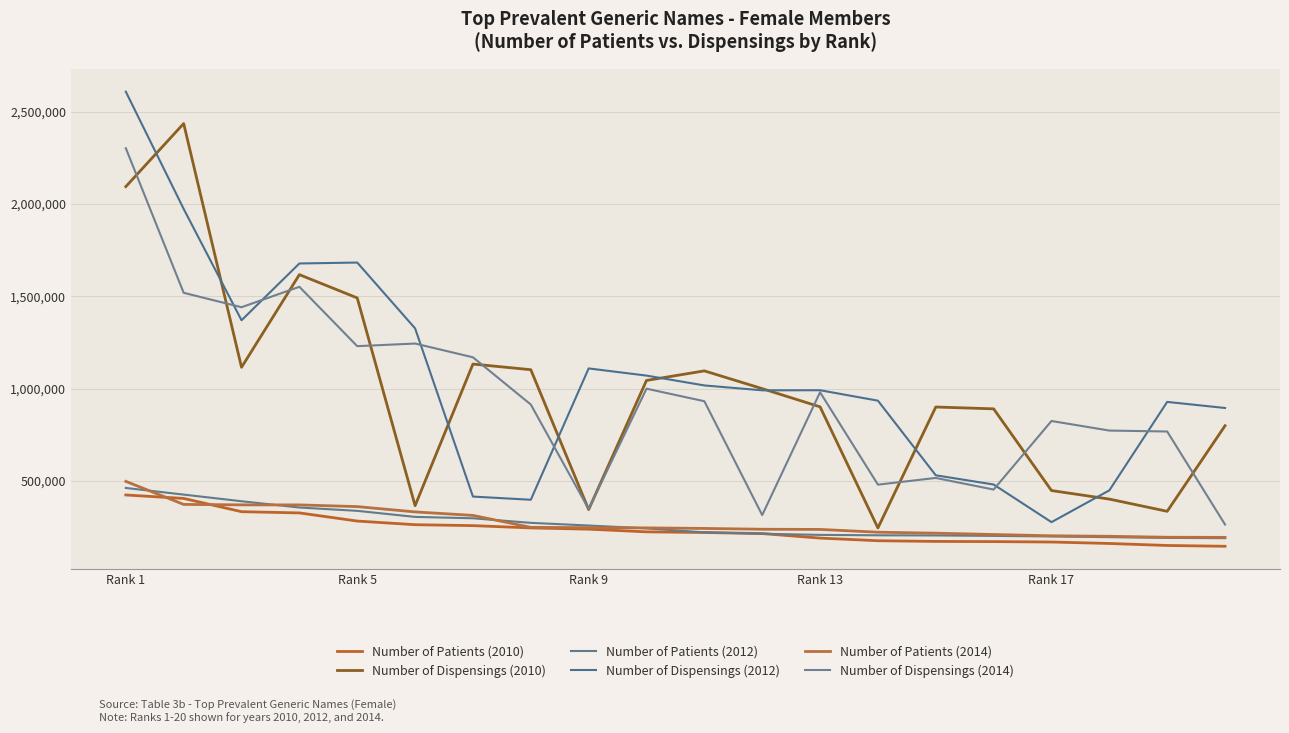

What are all the series names shown in the legend?

Number of Patients (2010), Number of Dispensings (2010), Number of Patients (2012), Number of Dispensings (2012), Number of Patients (2014), Number of Dispensings (2014)